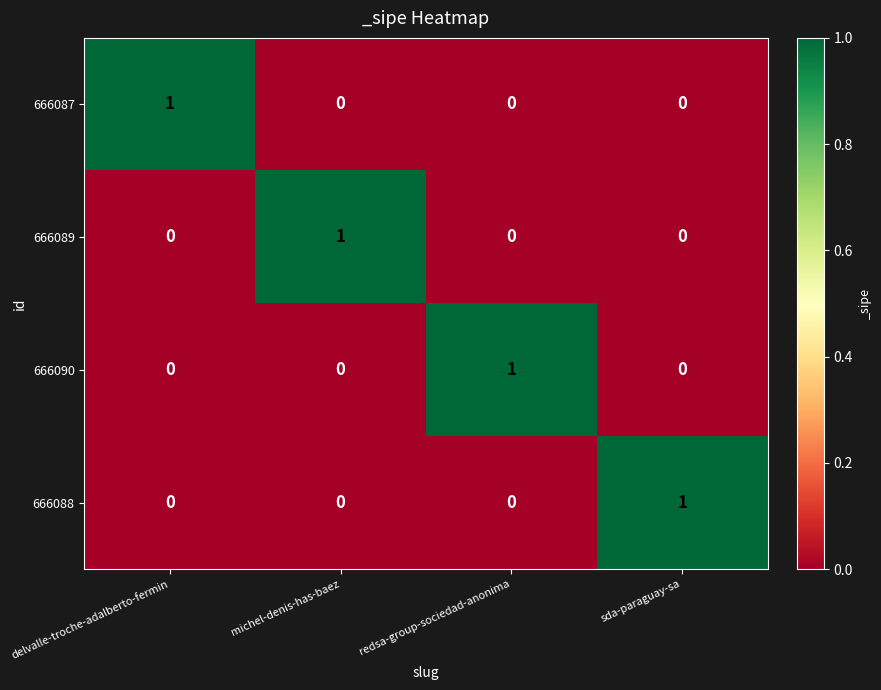

The 666087 series shows 0 at sda-paraguay-sa. True or false?

True